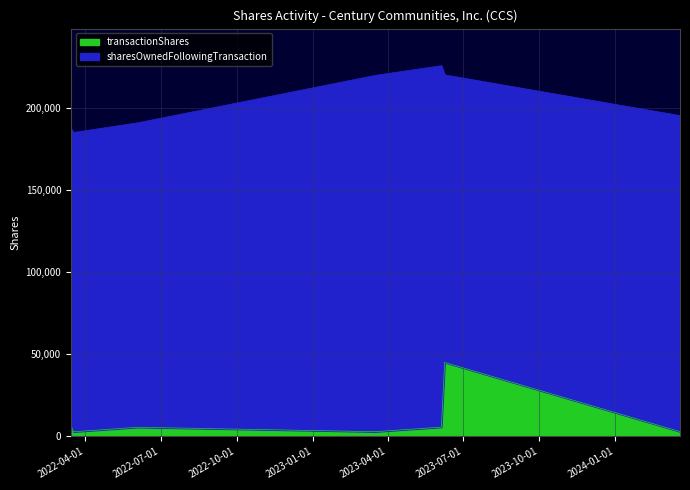

List the labels in order of value, smallest first.

2022-03-18, 2023-03-17, 2024-03-19, 2022-06-03, 2023-06-05, 2022-03-15, 2023-06-09